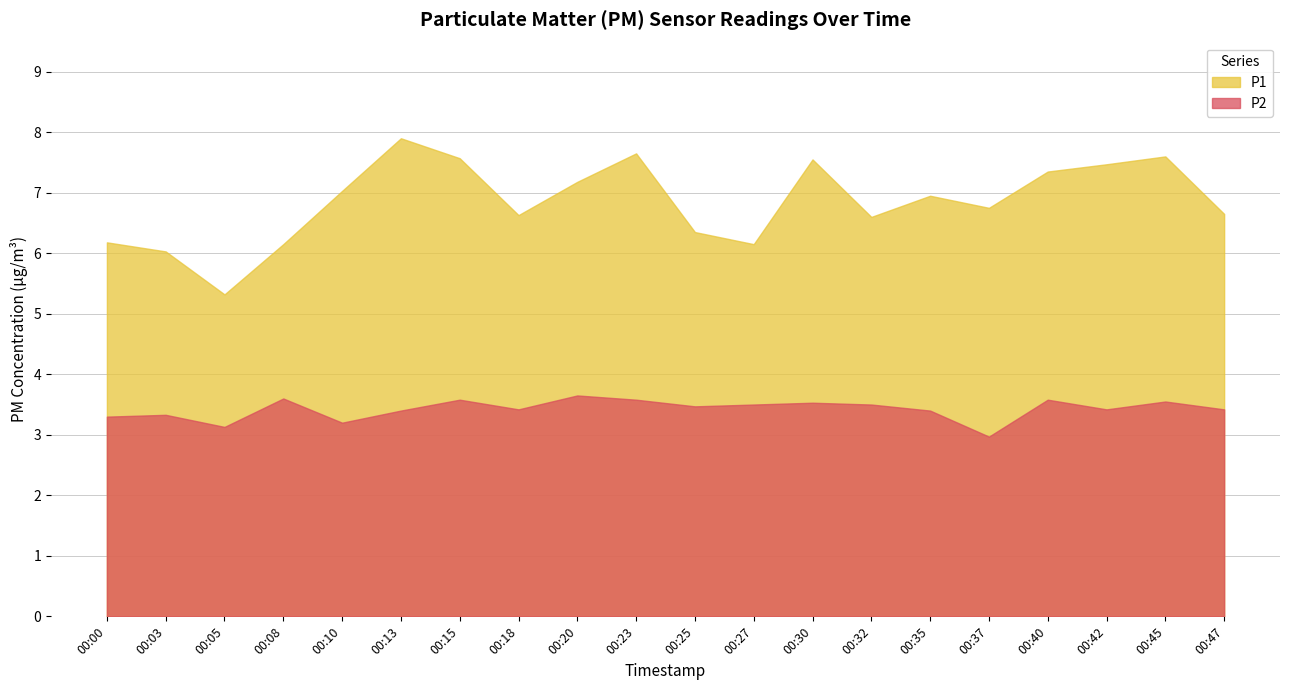

The value of P2 at 00:08 is 3.6. True or false?

True